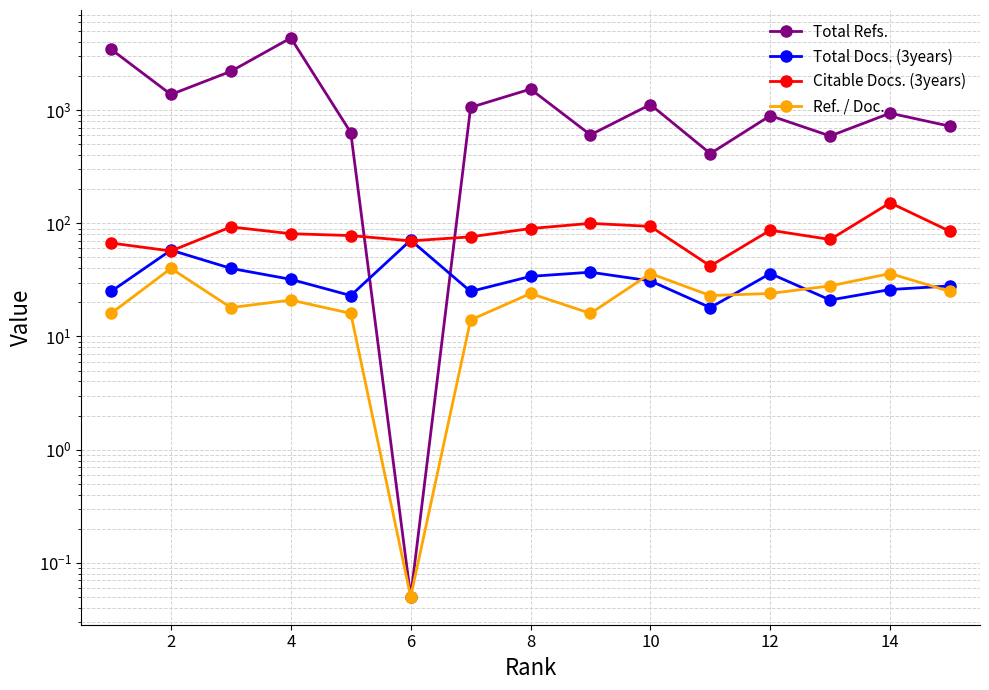

Which series has the widest spread of values?

Total Refs.